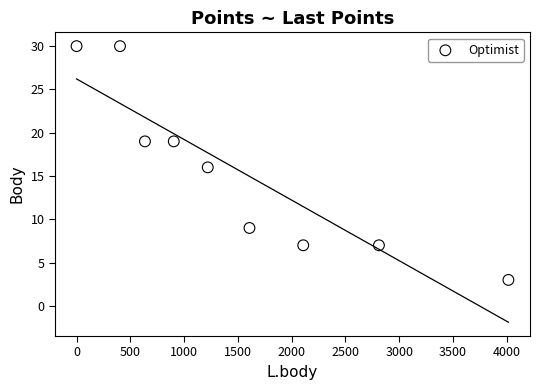

What is the range of Y values (max minus min)?

27